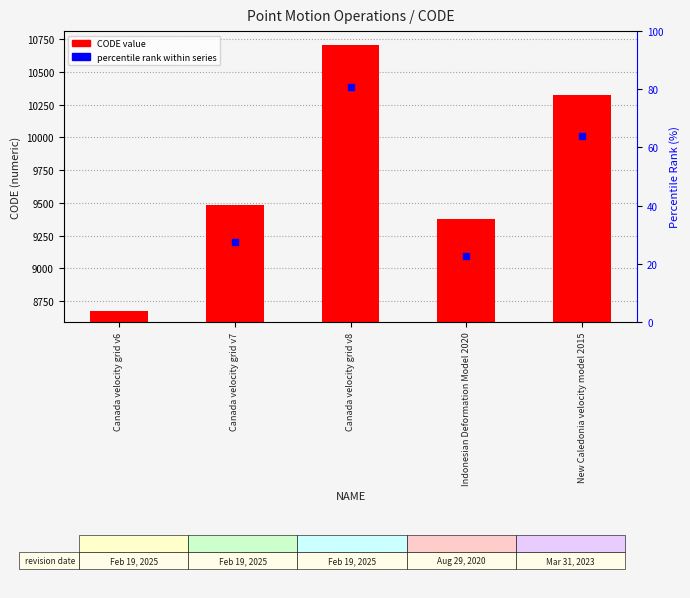

What is the change in value from Indonesian Deformation Model 2020 to New Caledonia velocity model 2015?

+948